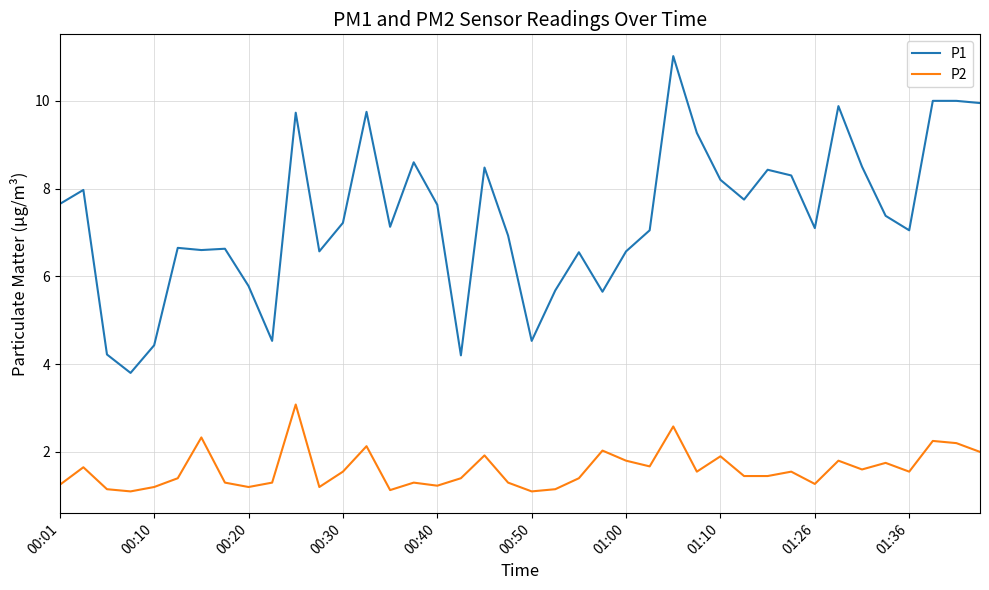

At how many categories does at least one series exceed 6?

31